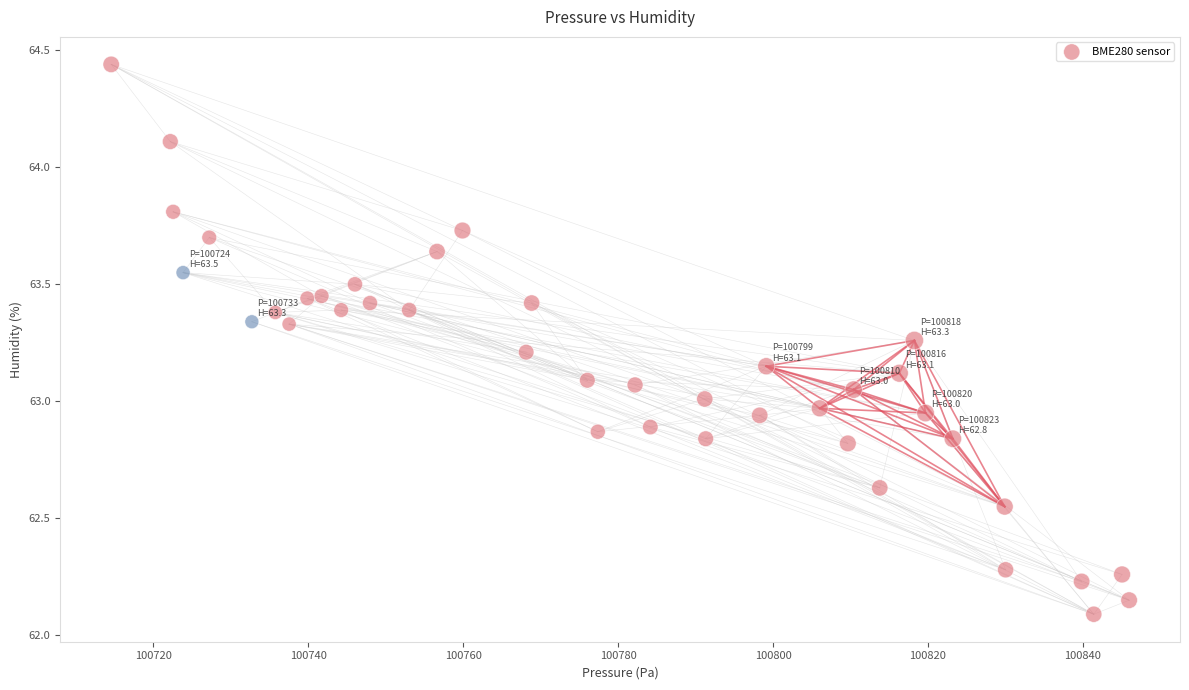

What is the range of X values (max minus min)?

131.4